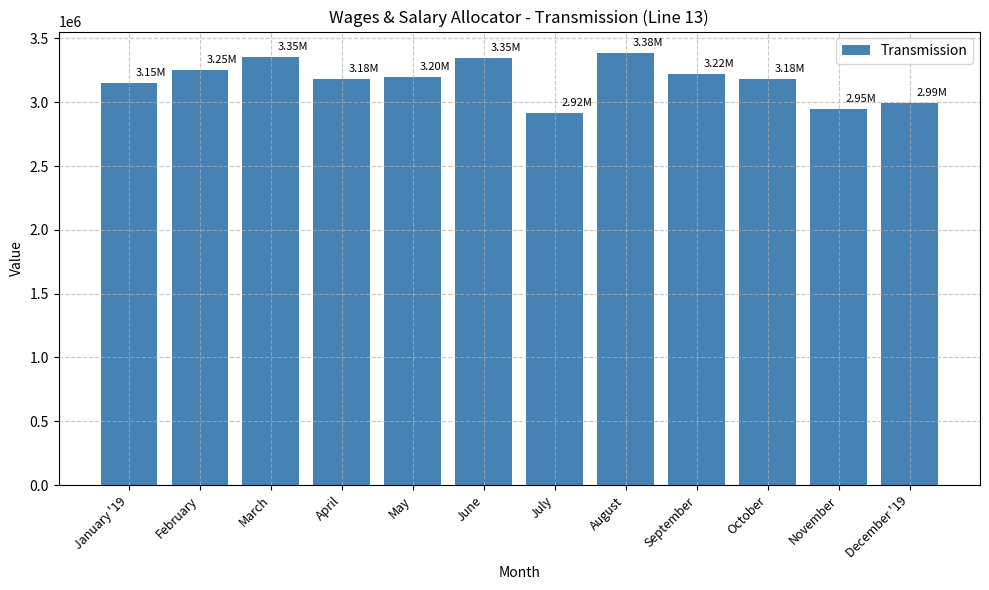

Between September and October, which is larger?

September